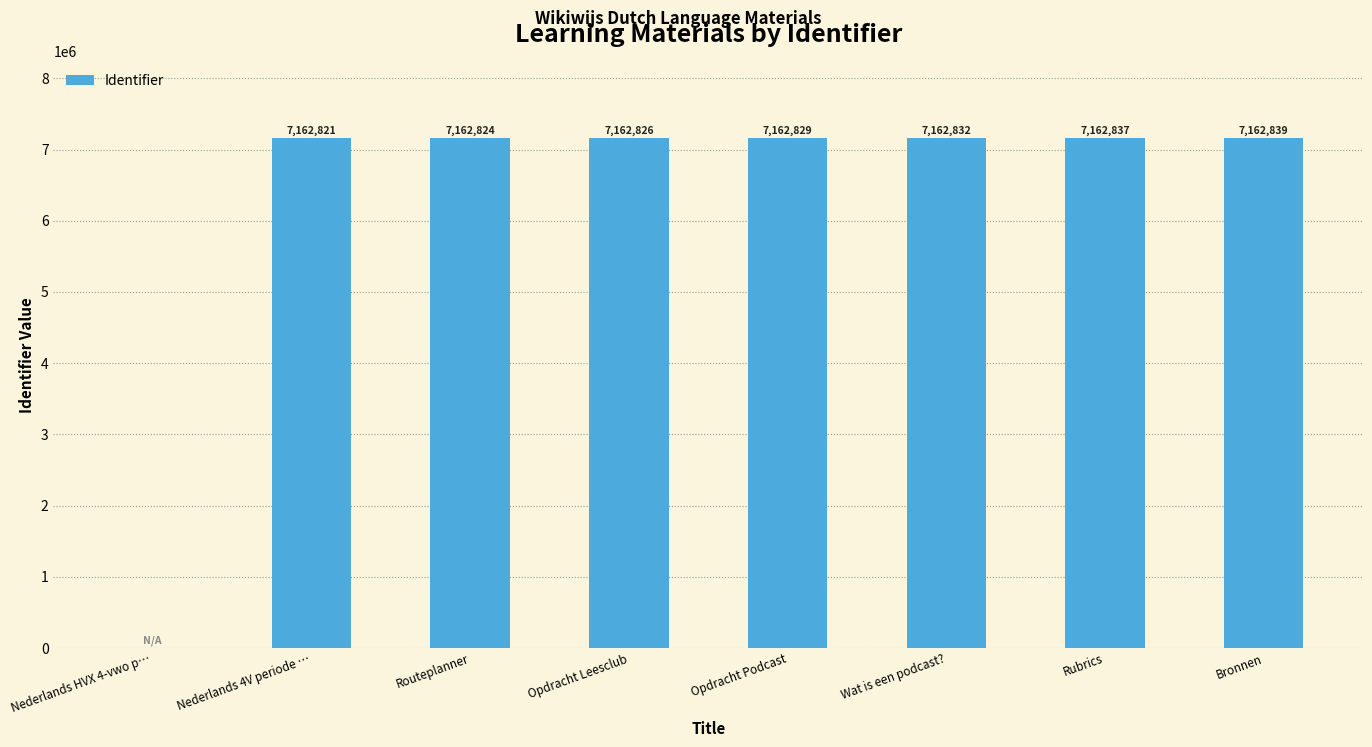

Which label corresponds to the largest value in the chart?

Bronnen